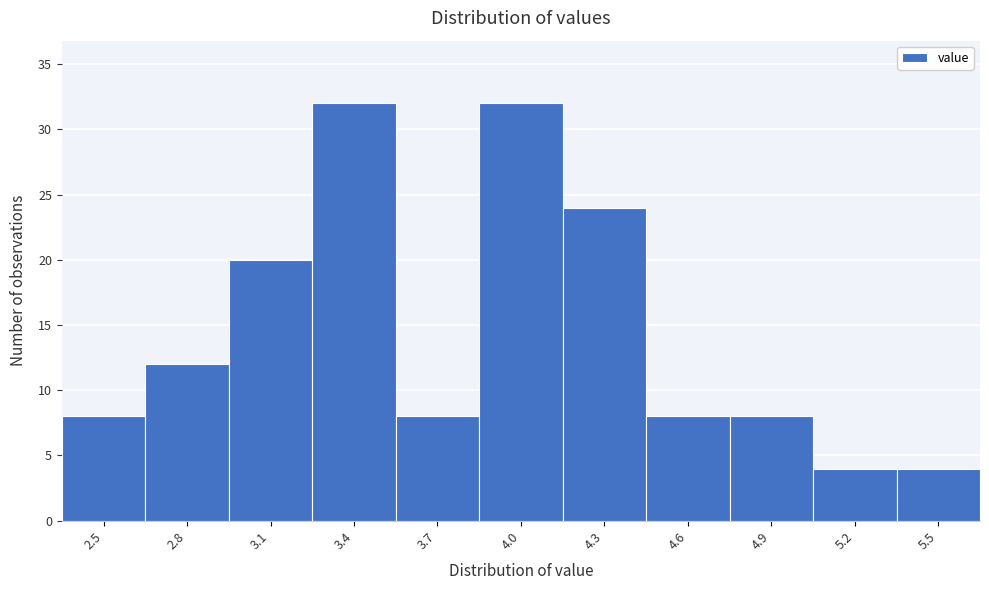

Reading left to right, list all the values displayed in this chart.

8	12	20	32	8	32	24	8	8	4	4